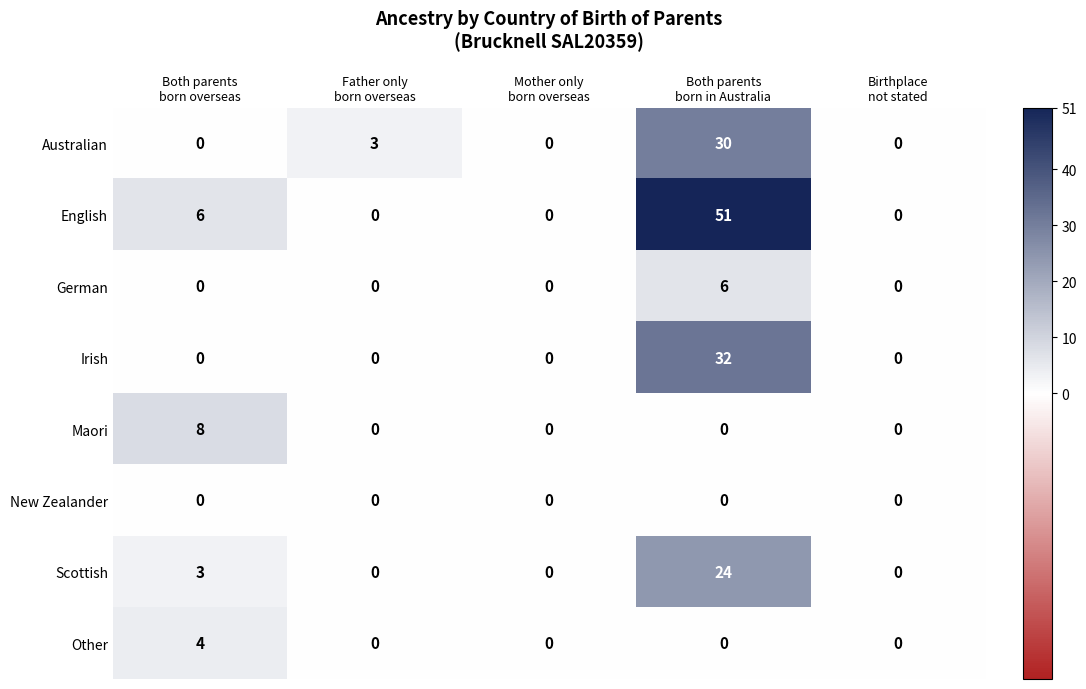

Which series has the widest spread of values?

English